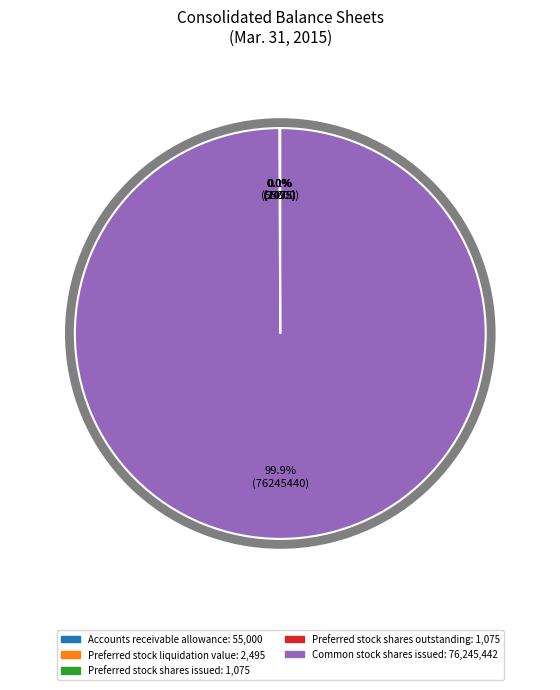

Is there a majority slice in this chart?

Yes